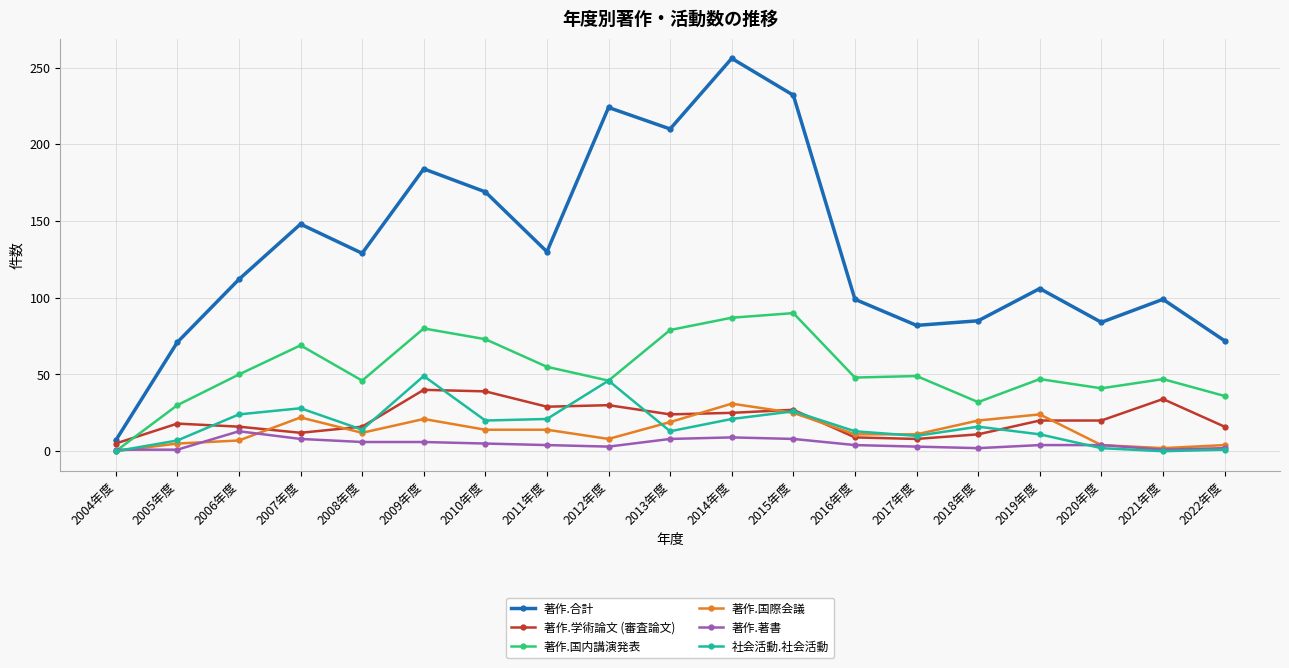

What are all the series names shown in the legend?

著作.合計, 著作.学術論文 (審査論文), 著作.国内講演発表, 著作.国際会議, 著作.著書, 社会活動.社会活動